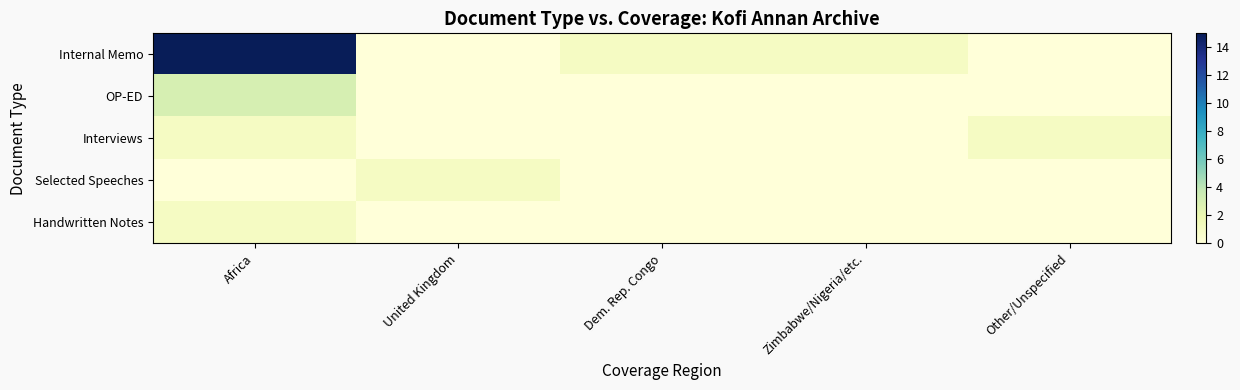

Reading right to left, transcribe all the data shown in this chart.

Internal Memo: Other/Unspecified=0	Zimbabwe/Nigeria/etc.=1	Dem. Rep. Congo=1	United Kingdom=0	Africa=15
OP-ED: Other/Unspecified=0	Zimbabwe/Nigeria/etc.=0	Dem. Rep. Congo=0	United Kingdom=0	Africa=3
Interviews: Other/Unspecified=1	Zimbabwe/Nigeria/etc.=0	Dem. Rep. Congo=0	United Kingdom=0	Africa=1
Selected Speeches: Other/Unspecified=0	Zimbabwe/Nigeria/etc.=0	Dem. Rep. Congo=0	United Kingdom=1	Africa=0
Handwritten Notes: Other/Unspecified=0	Zimbabwe/Nigeria/etc.=0	Dem. Rep. Congo=0	United Kingdom=0	Africa=1